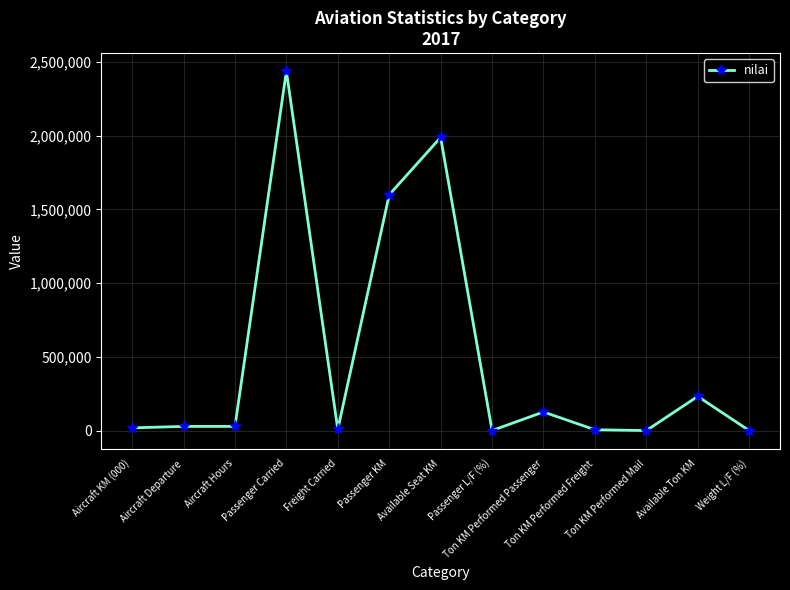

How many values are below 27988?

6